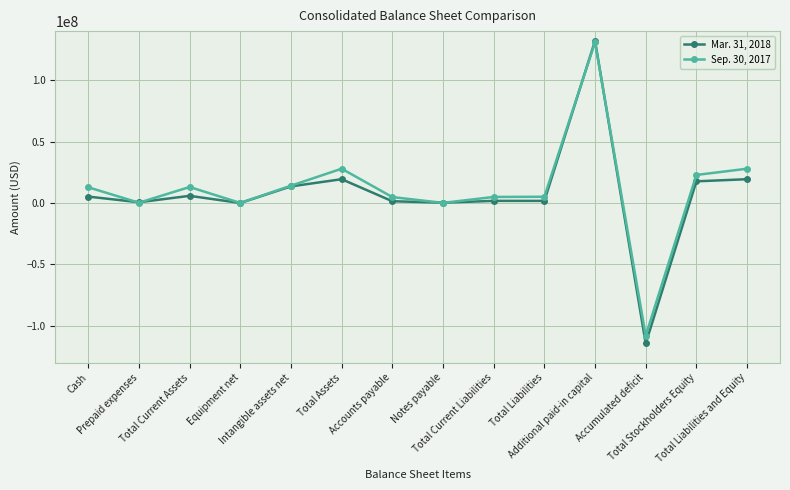

Is this an area chart (filled region under the line)?

No